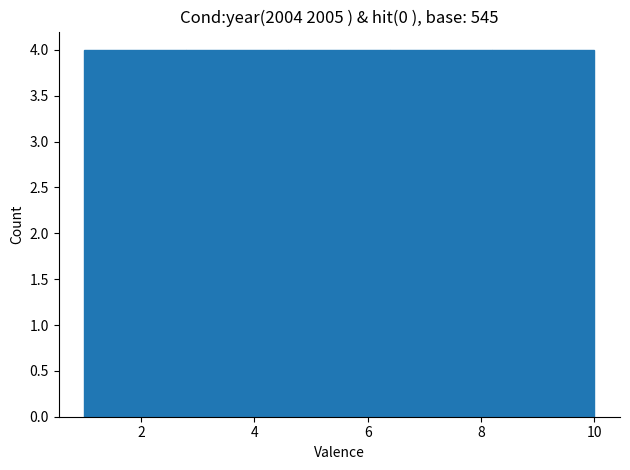

Reading left to right, list every bar in this chart as the range it spans on the x-axis followed by its height. The values are not printed on the chart, so give them approximately, as read against the axis.

1.0 to 2.8: 4
2.8 to 4.6: 4
4.6 to 6.4: 4
6.4 to 8.2: 4
8.2 to 10.0: 4